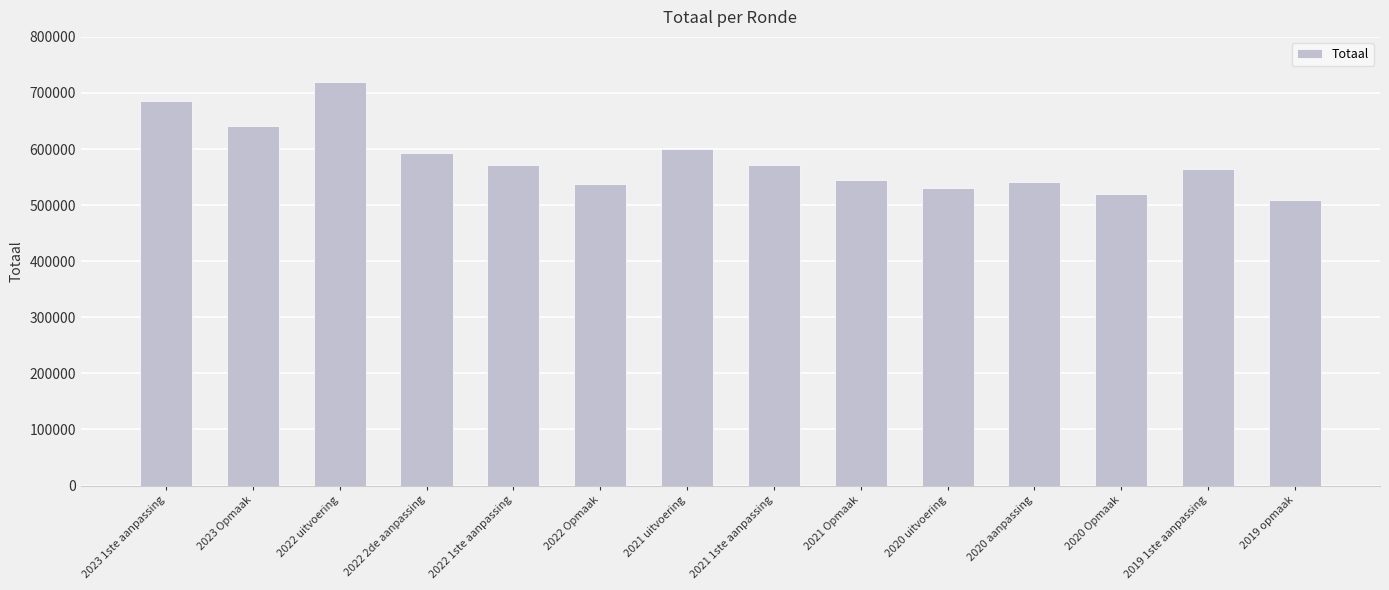

What is the label of the 1st bar from the right?

2019 opmaak